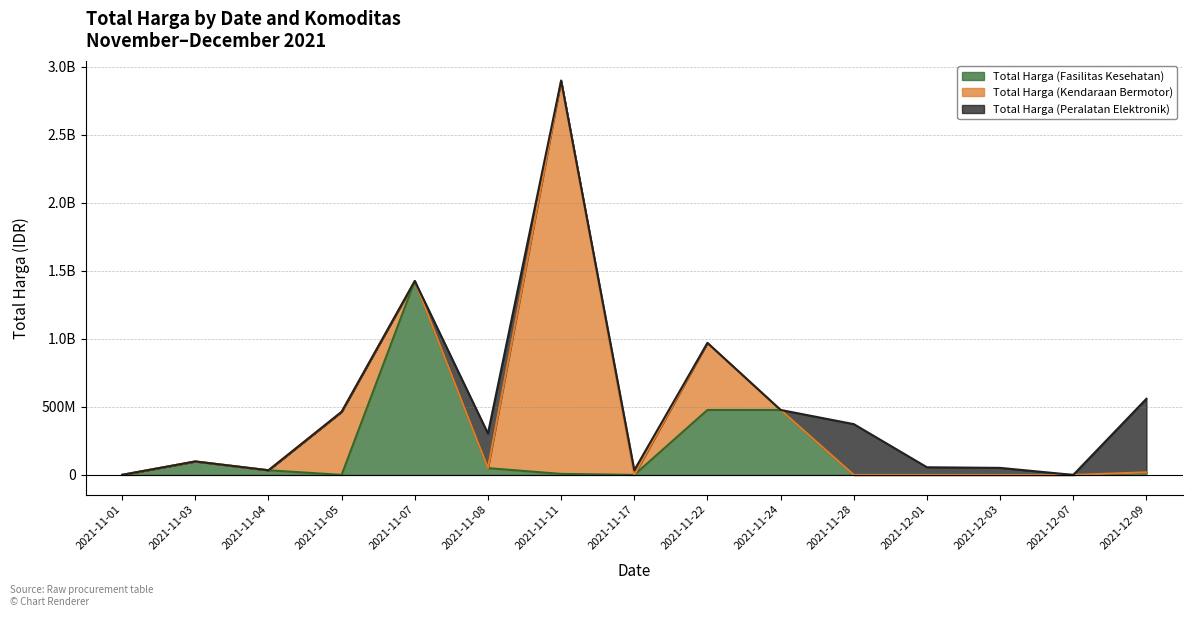

The value of Total Harga (Kendaraan Bermotor) at 2021-11-17 is -1156023468. True or false?

False